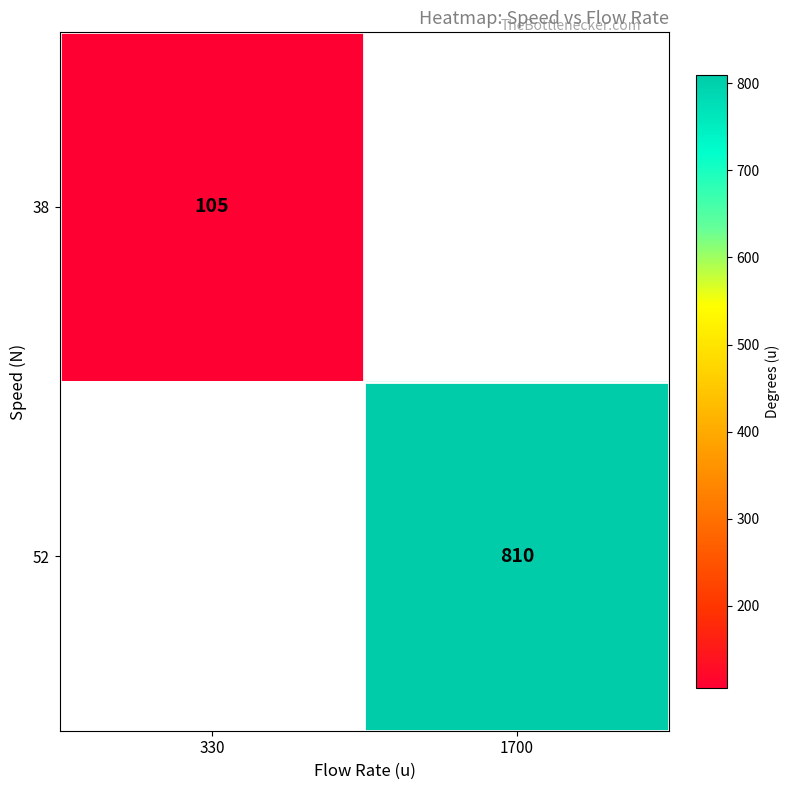

The value of 38 at 330 is 35. True or false?

False